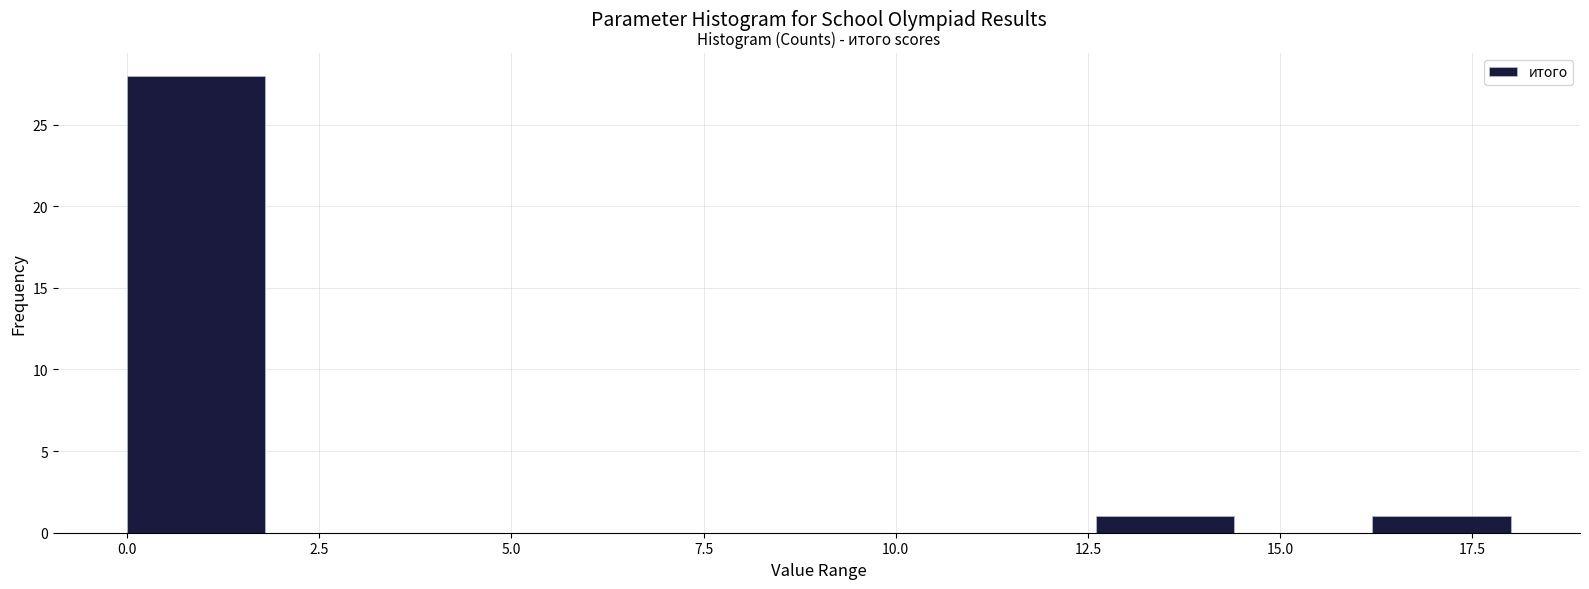

Read against the x-axis, roughly where is the centre of the tallest bar?

1.0